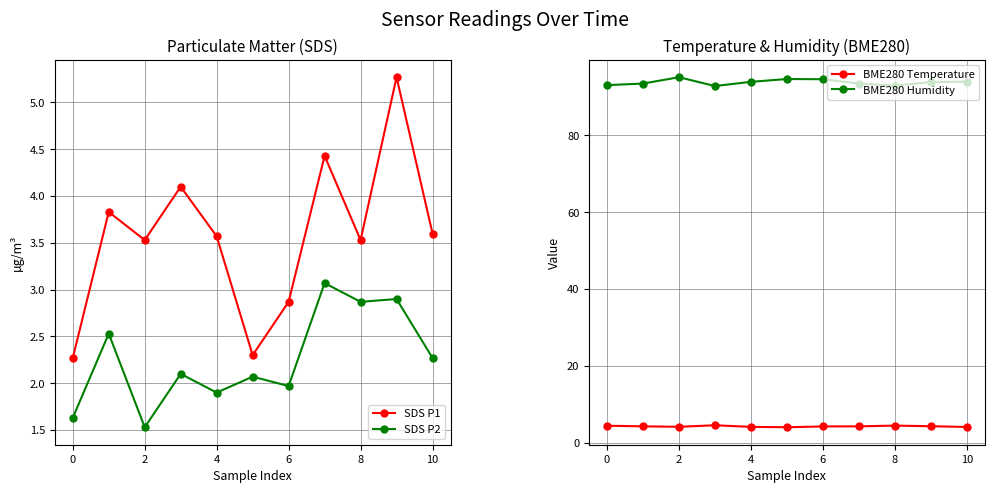

What is the minimum value for SDS P2?

1.5